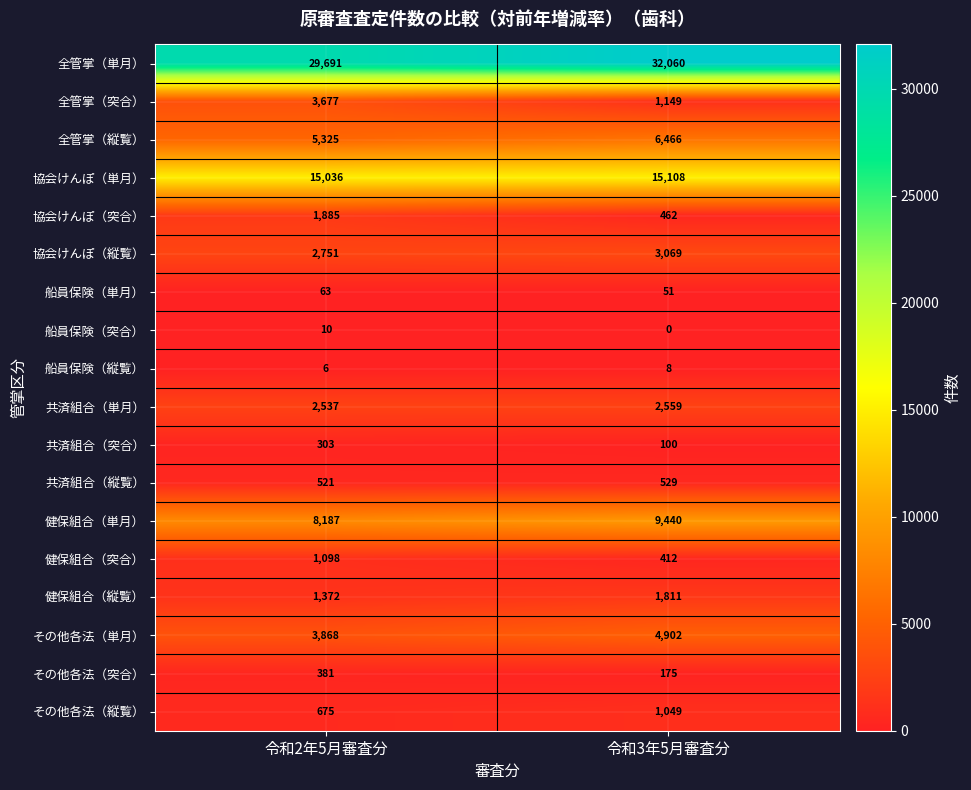

Is it true that 共済組合（単月） equals 2559 at 令和3年5月審査分?

True